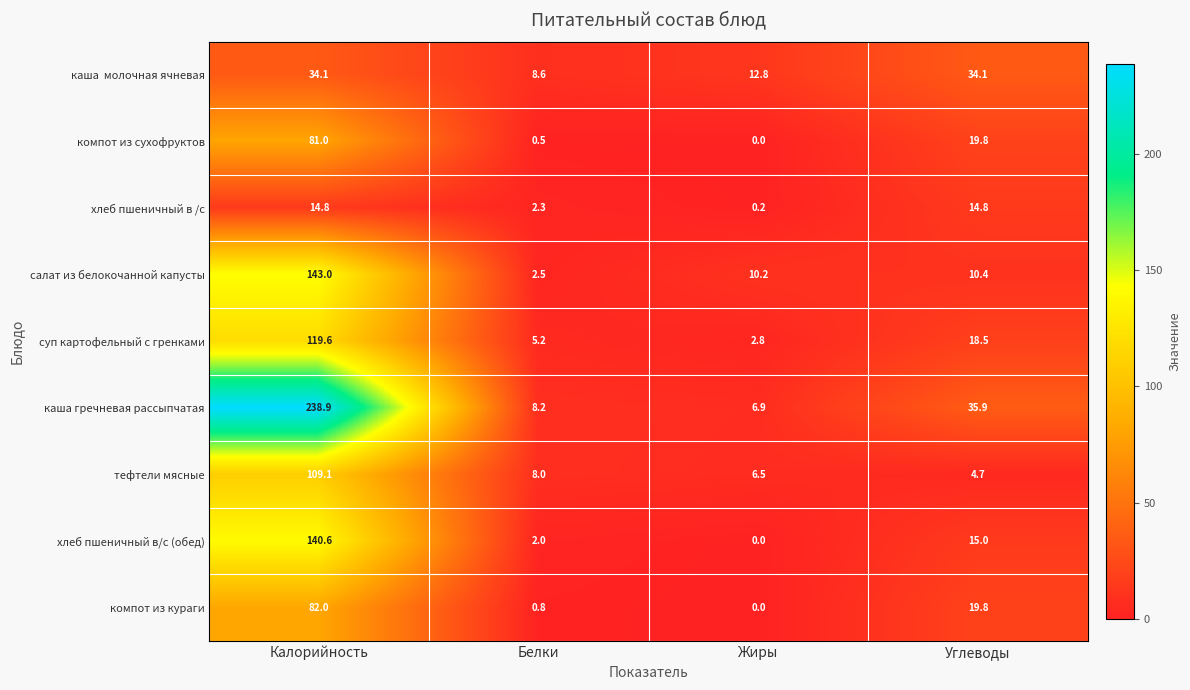

Rank the categories by суп картофельный с гренками value from highest to lowest.

Калорийность, Углеводы, Белки, Жиры